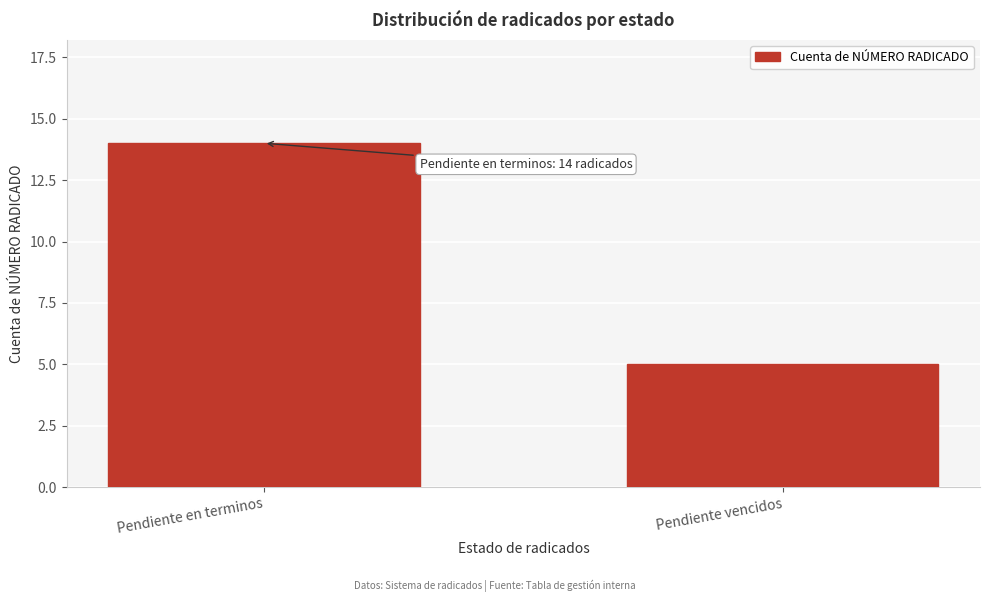

Reading right to left, what are all the values shown in this chart?

5	14